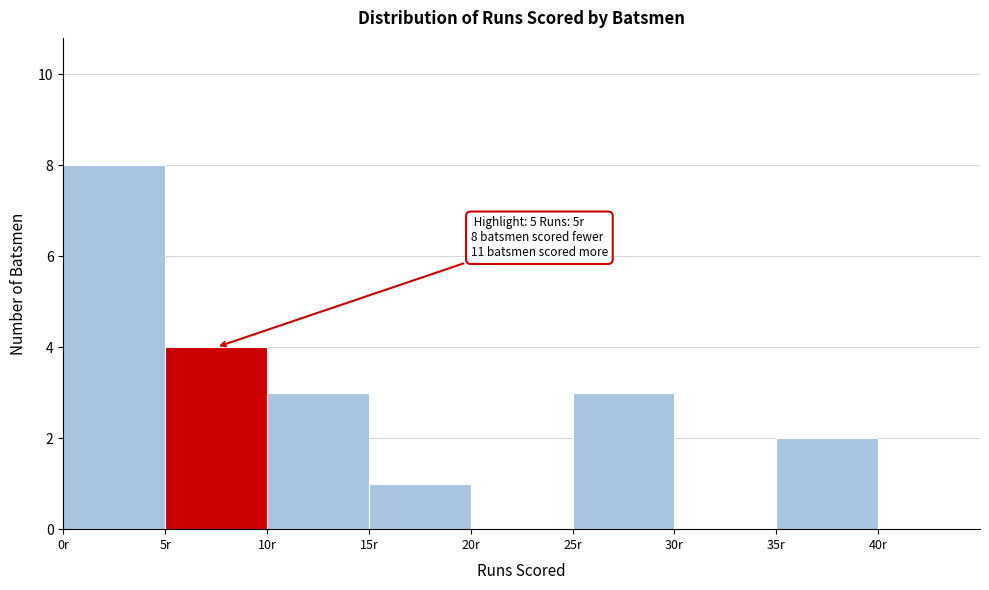

Which range on the x-axis has the tallest bar?

0 to 5